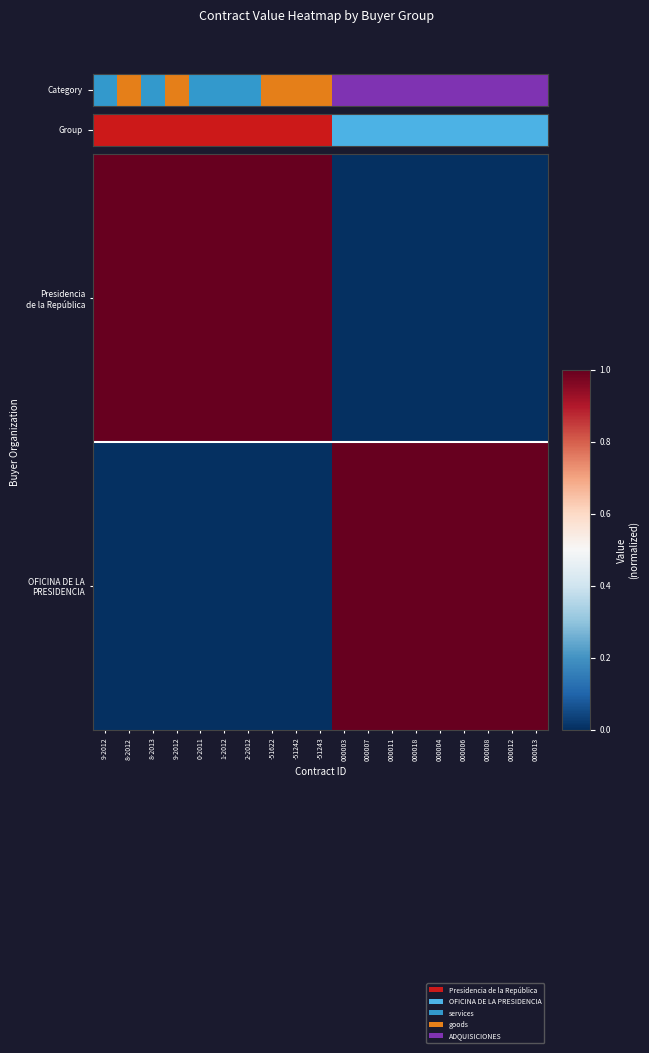

What is the difference between the highest and lowest values at 000004?

1